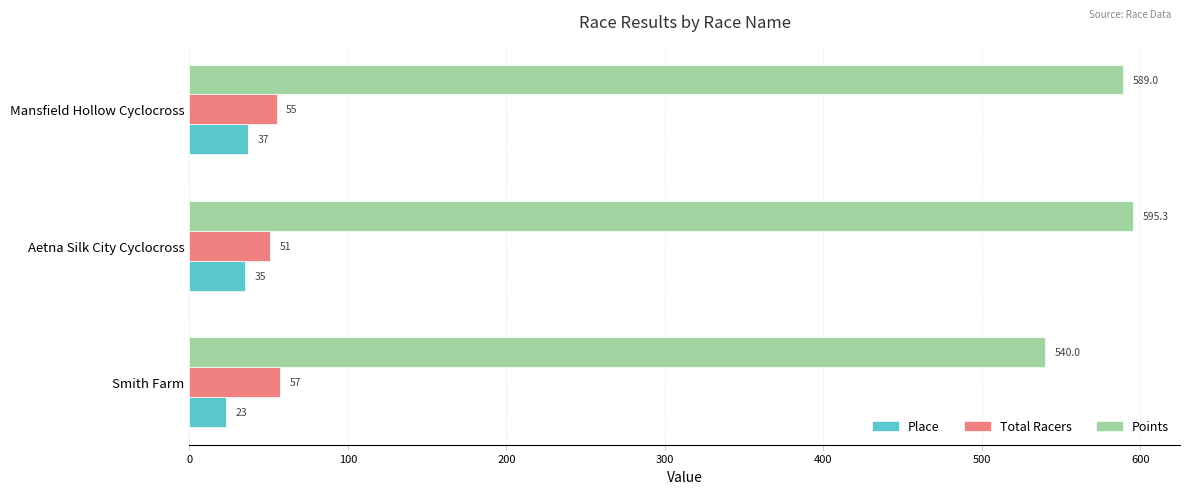

Which series has the largest range (max minus min)?

Points